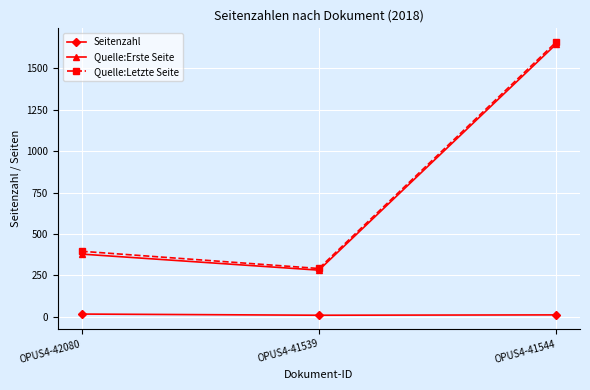

Which category has the lowest value in the Quelle:Erste Seite series?

OPUS4-41539